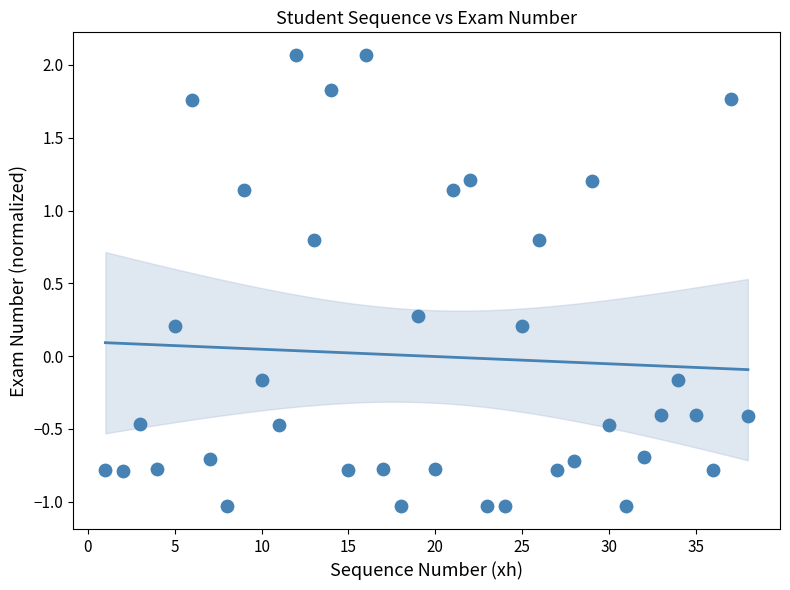

What is the range of Y values (max minus min)?

3.1